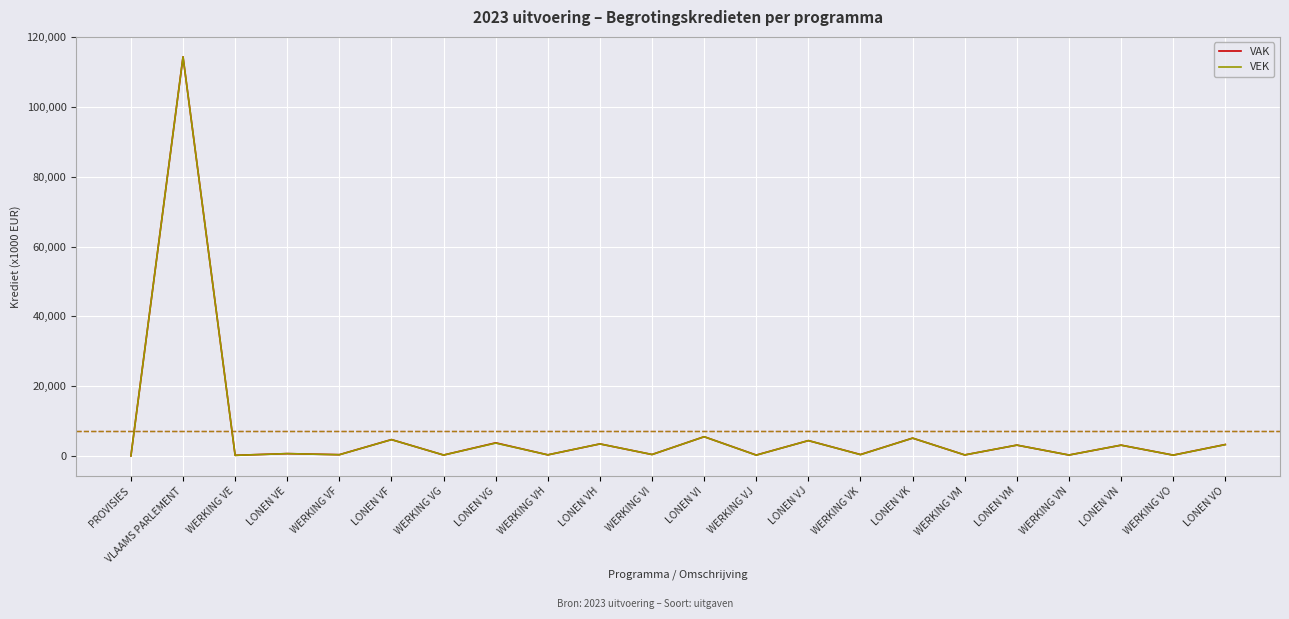

Is it true that VAK equals 9628 at LONEN VI?

False